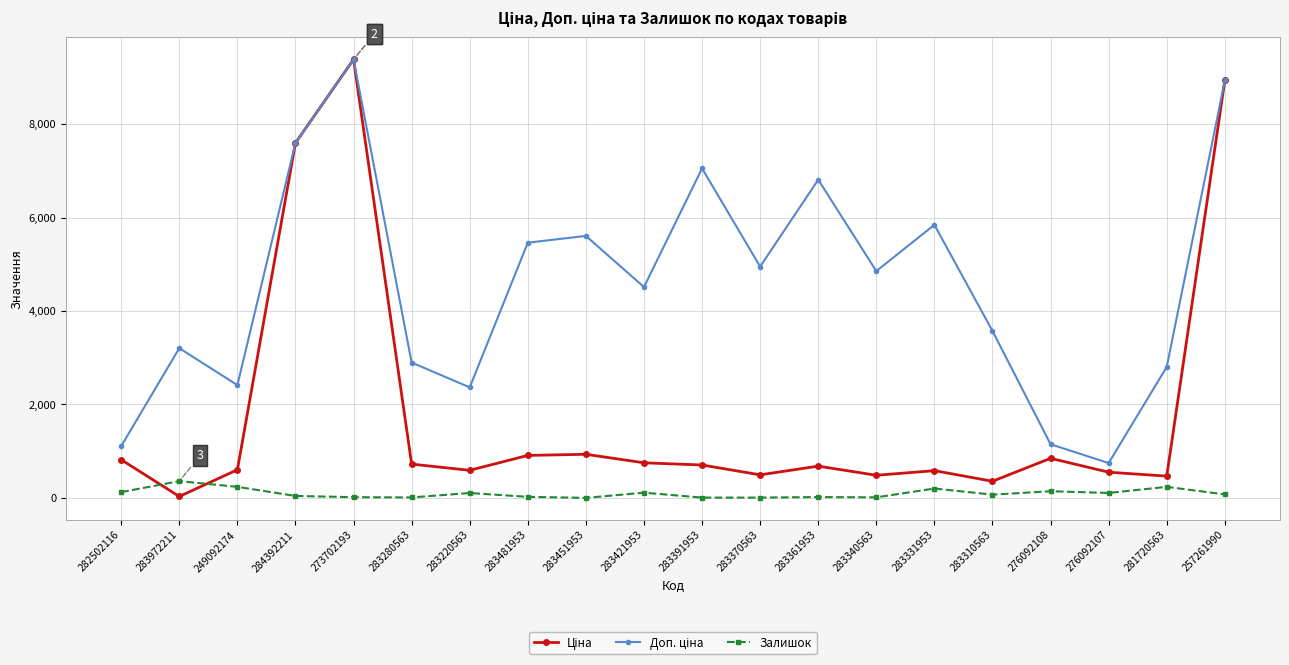

Which label corresponds to the largest value in the chart?

273702193